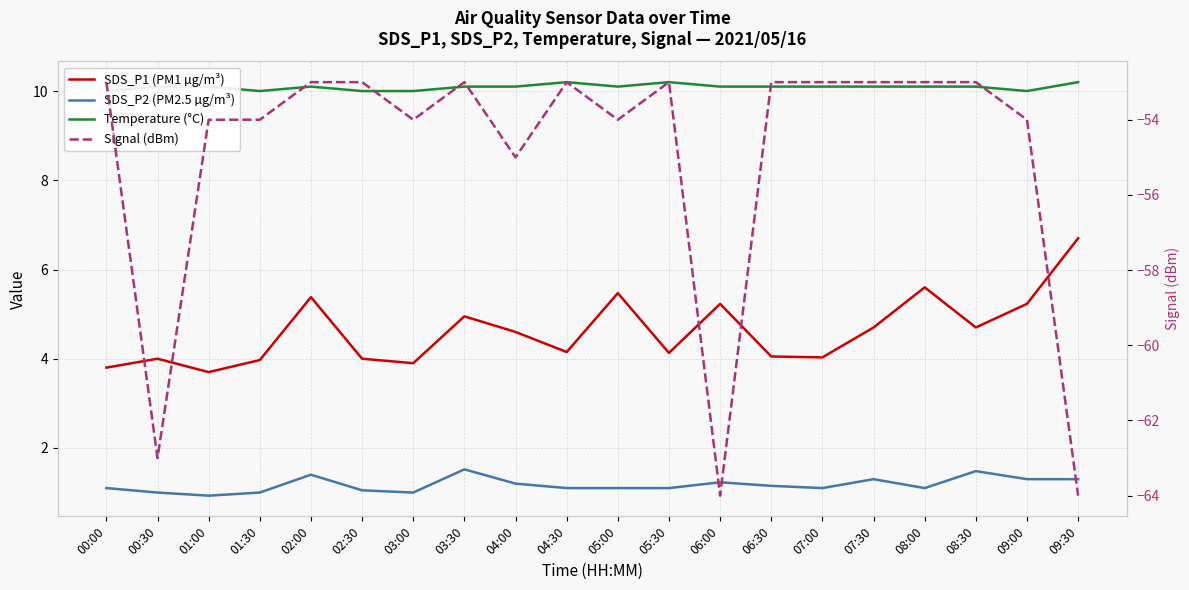

The value of Temperature (°C) at 06:00 is 10.1. True or false?

True